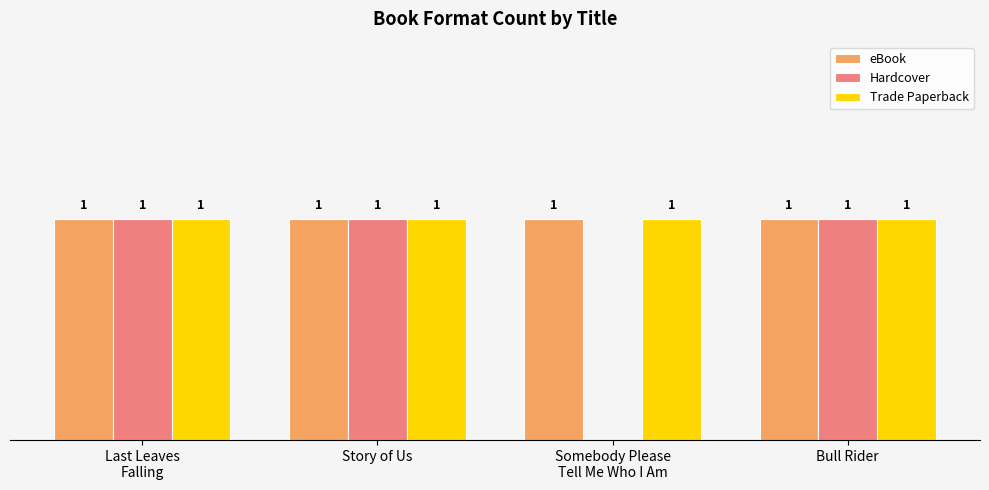

Between Last Leaves
Falling and Bull Rider, which series saw the biggest shift?

eBook